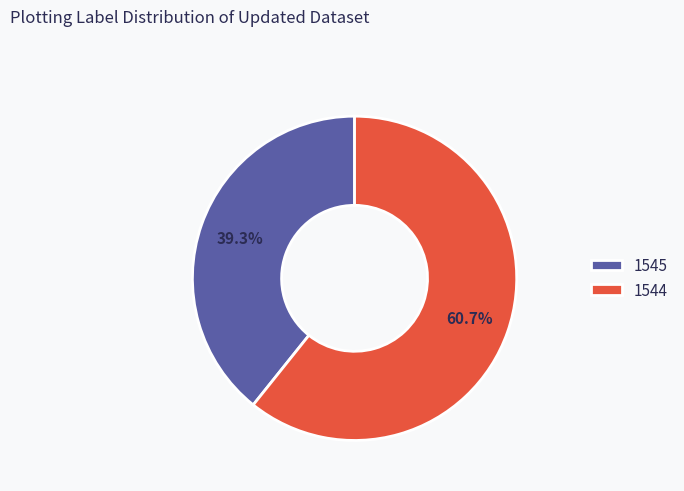

Is it true that 1545 is 39% of the pie?

True